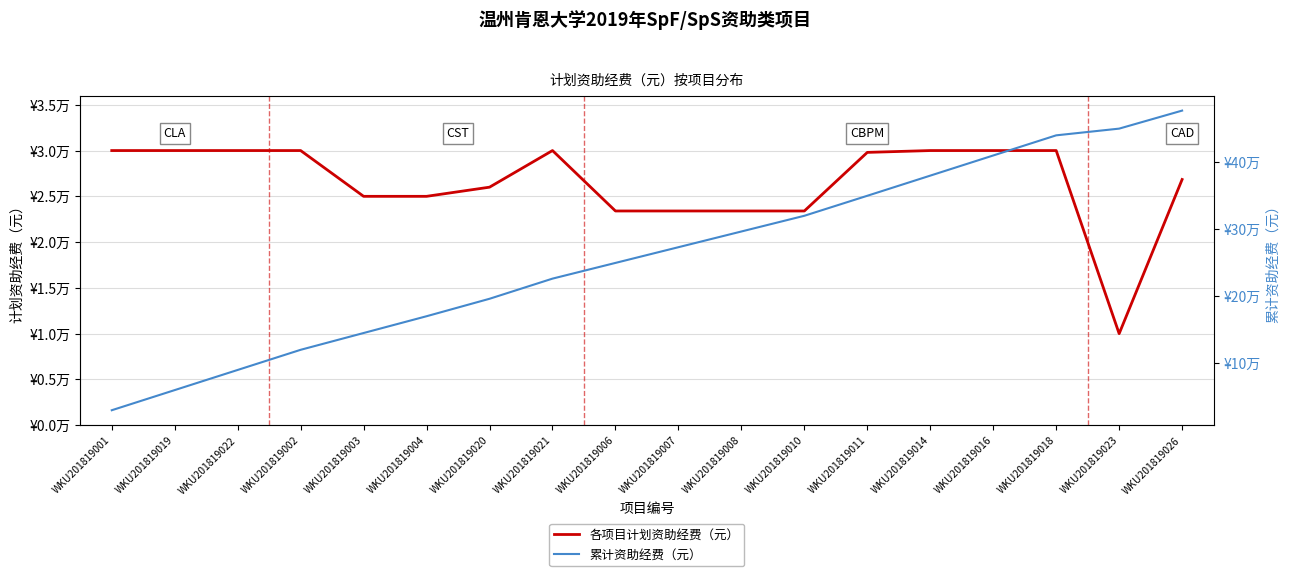

How many values in the 累计资助经费（元） series are below 272800?

9